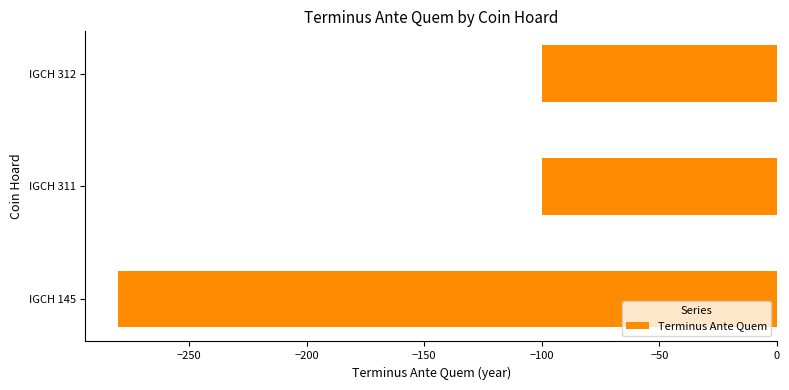

Reading bottom to top, list all the values displayed in this chart.

-280	-100	-100